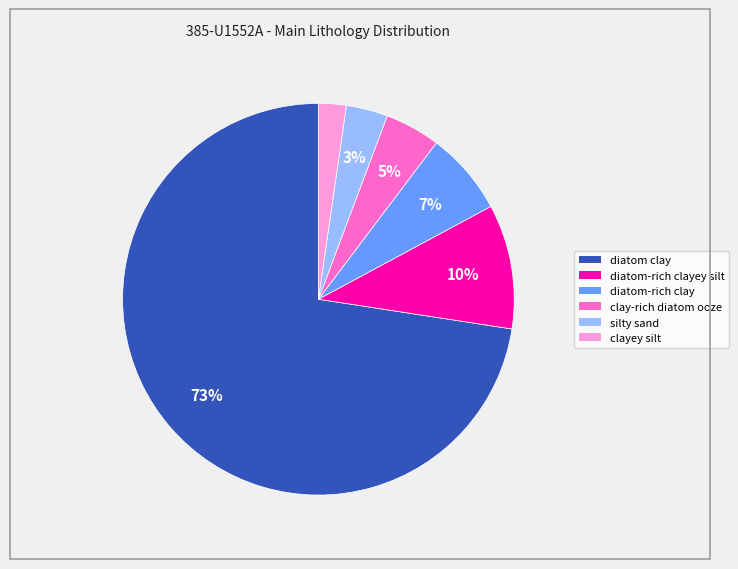

How many slices are in this pie chart?

6